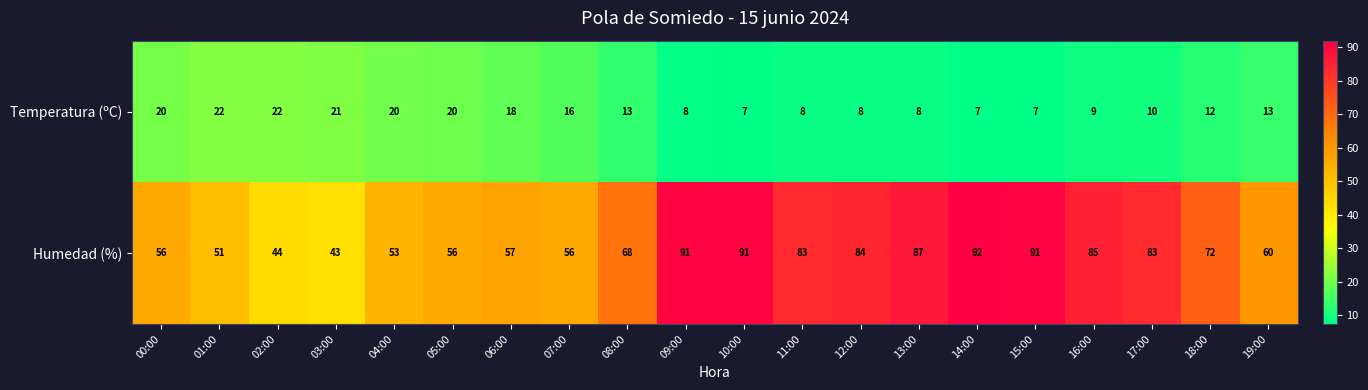

What is the approximate value of Humedad (%) at 06:00, to the nearest 5?

55